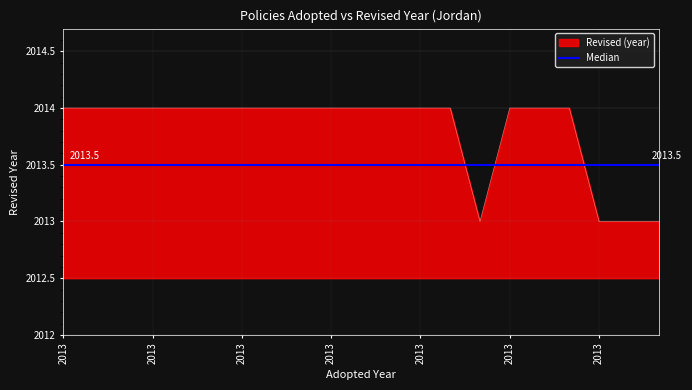

What is the minimum value shown in the chart?

2013